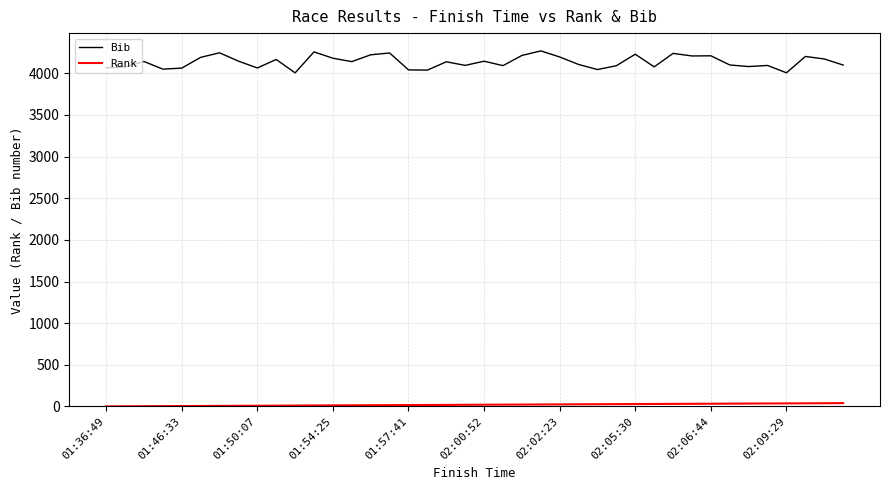

Which series has the largest total across all categories?

Bib